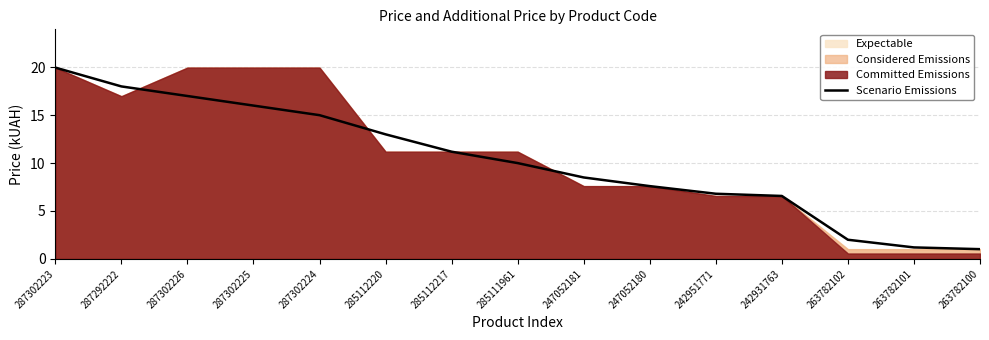

Rank the categories by value from lowest to highest.

263782100, 263782101, 263782102, 242931763, 242951771, 247052180, 247052181, 285111961, 285112217, 285112220, 287302224, 287302225, 287302226, 287292222, 287302223